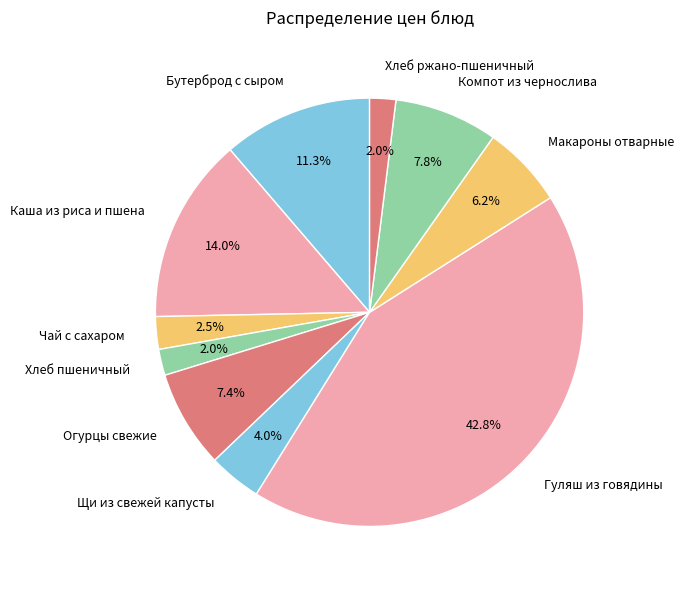

To the nearest percent, what percentage of the pie is Компот из чернослива?

8%